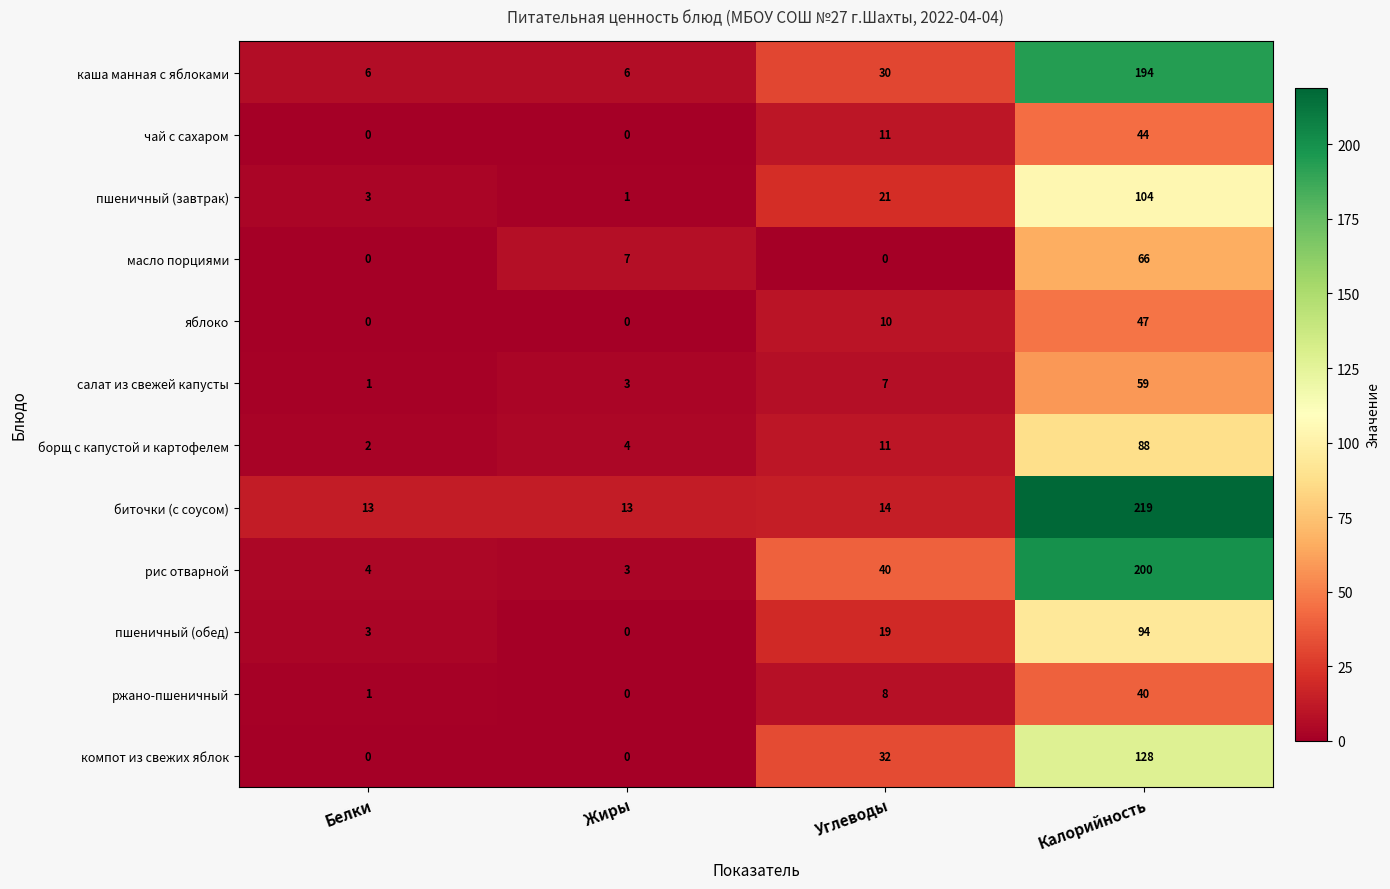

Where is компот из свежих яблок nearest to the value 64?

Углеводы